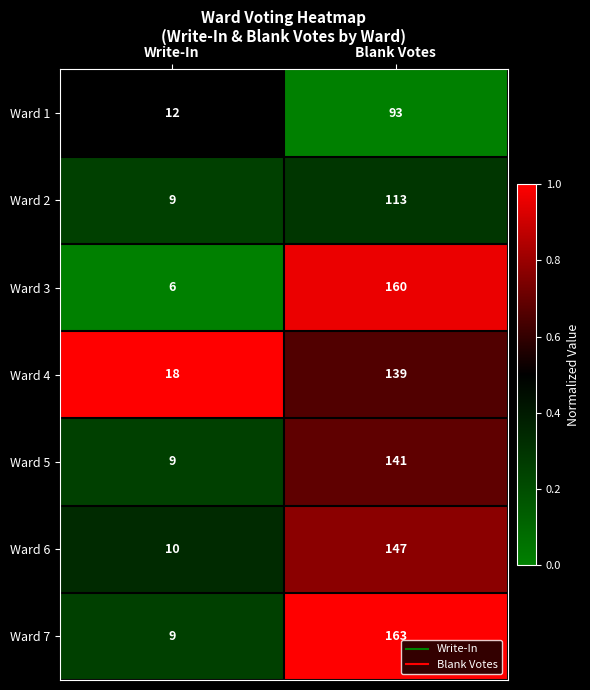

Reading left to right, list all the values displayed in this chart.

Ward 1: 12	93
Ward 2: 9	113
Ward 3: 6	160
Ward 4: 18	139
Ward 5: 9	141
Ward 6: 10	147
Ward 7: 9	163